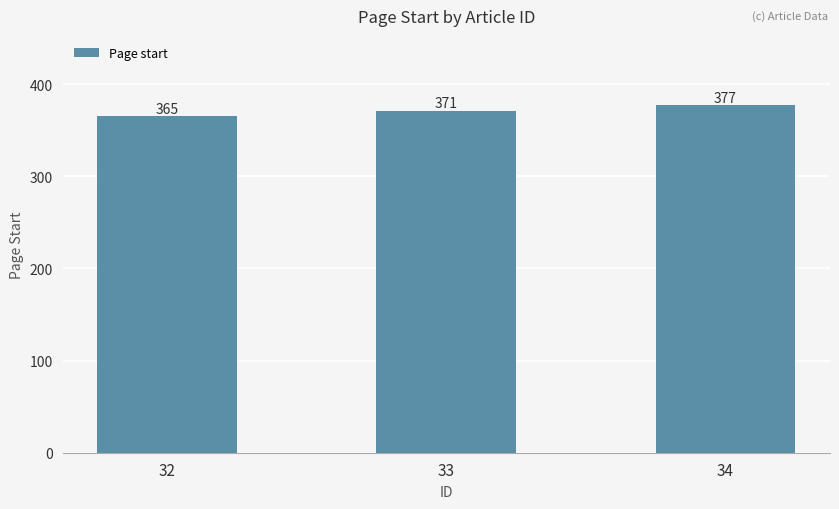

List the labels in order of value, largest first.

34, 33, 32